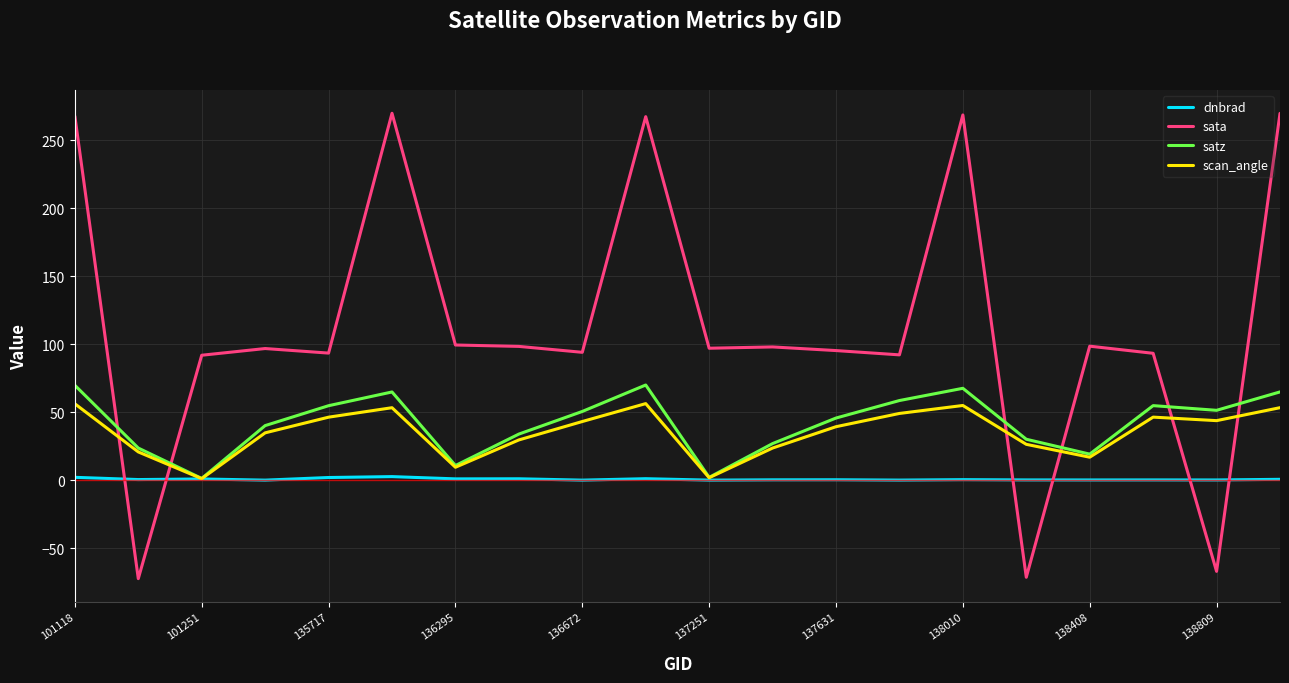

In satz, how many points are higher than both neighbors (excluding endpoints)?

4